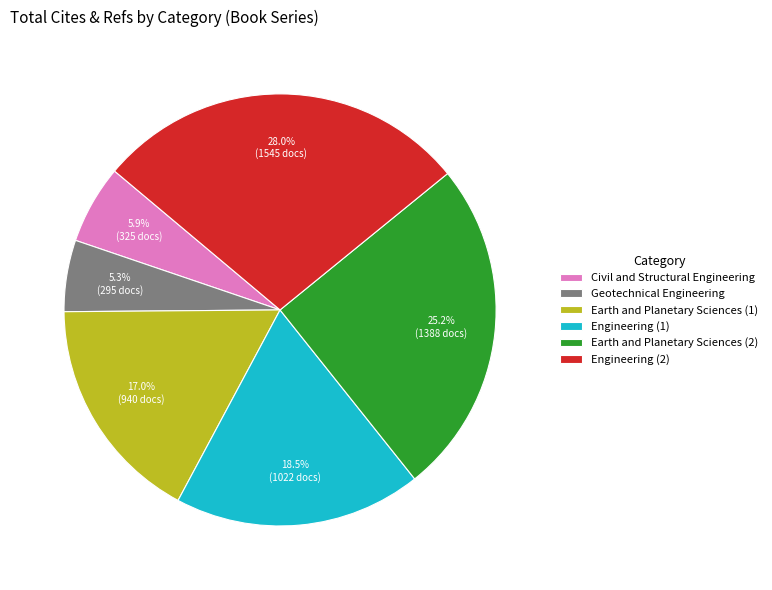

What percentage is the Earth and Planetary Sciences (1) slice, to the nearest percent?

17%